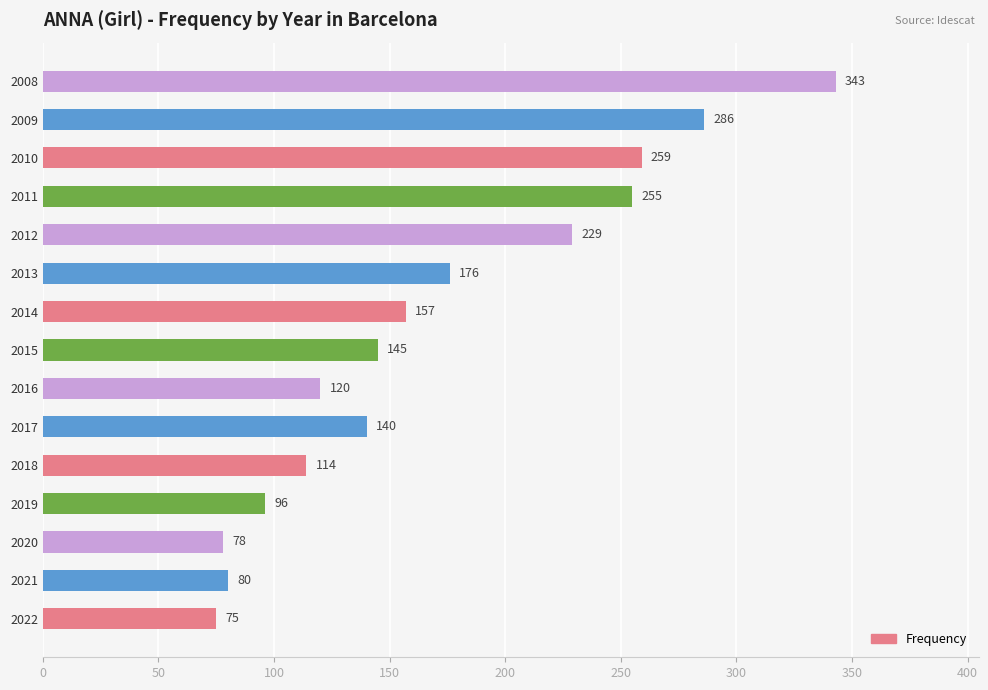

What is the average value?

170